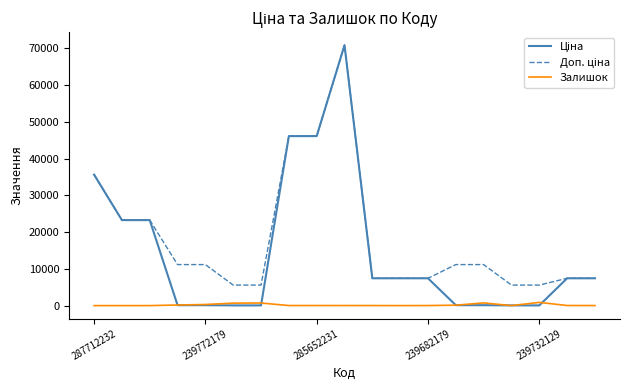

What is the greatest value displayed?

70906.0